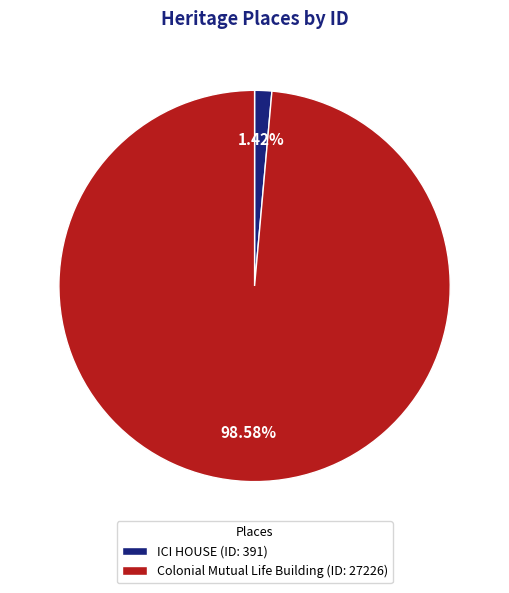

The Colonial Mutual Life Building slice represents 99% of the pie. True or false?

True